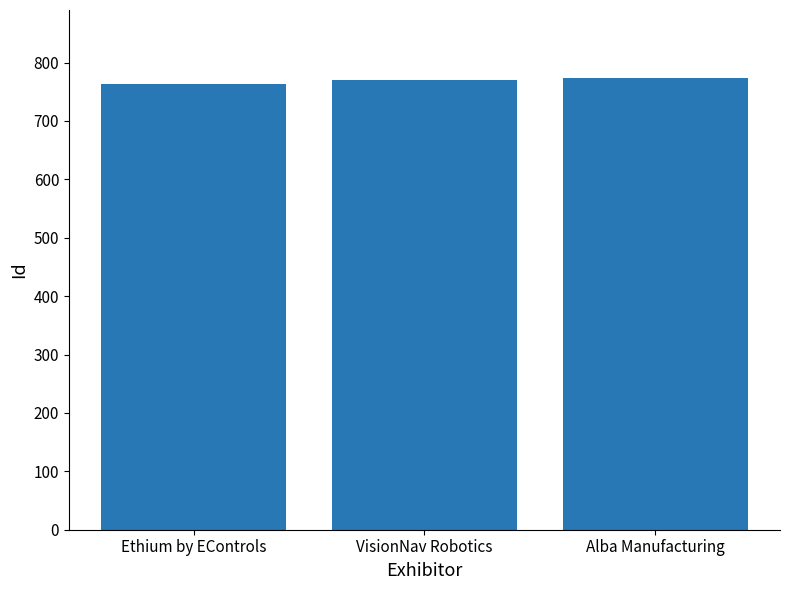

What is the minimum value shown in the chart?

764